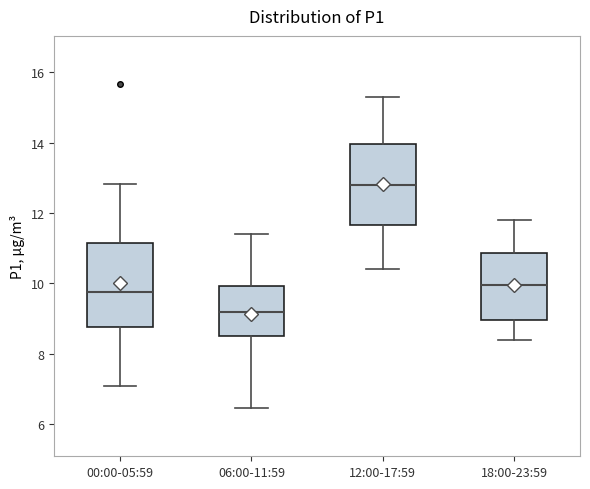

Where does the upper whisker of the box for 00:00-05:59 end on the y-axis? The values are not printed on the chart, so give them approximately, as read against the axis.

12.8